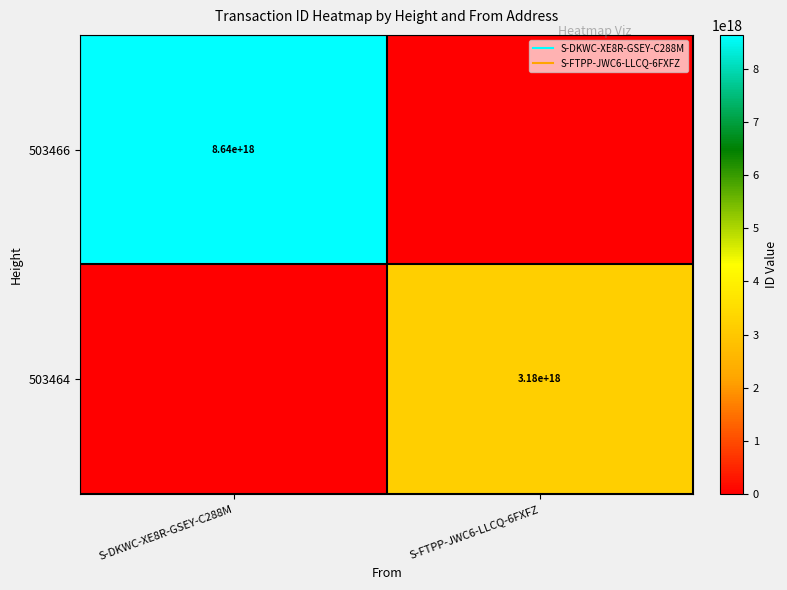

Which has a higher value, S-FTPP-JWC6-LLCQ-6FXFZ or S-DKWC-XE8R-GSEY-C288M?

S-DKWC-XE8R-GSEY-C288M